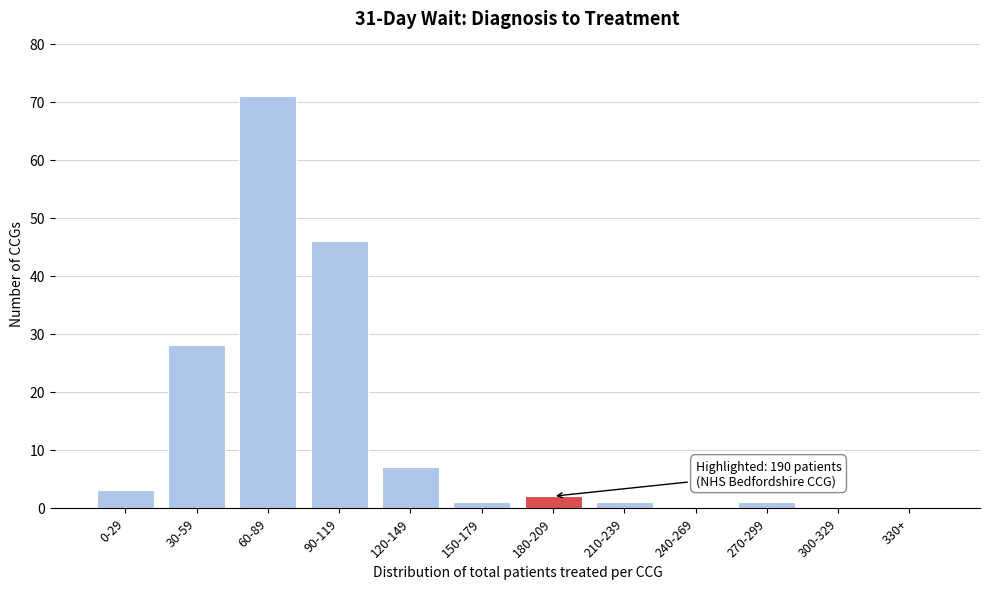

Reading right to left, extract all data points from this chart.

330+=0	300-329=0	270-299=1	240-269=0	210-239=1	180-209=2	150-179=1	120-149=7	90-119=46	60-89=71	30-59=28	0-29=3